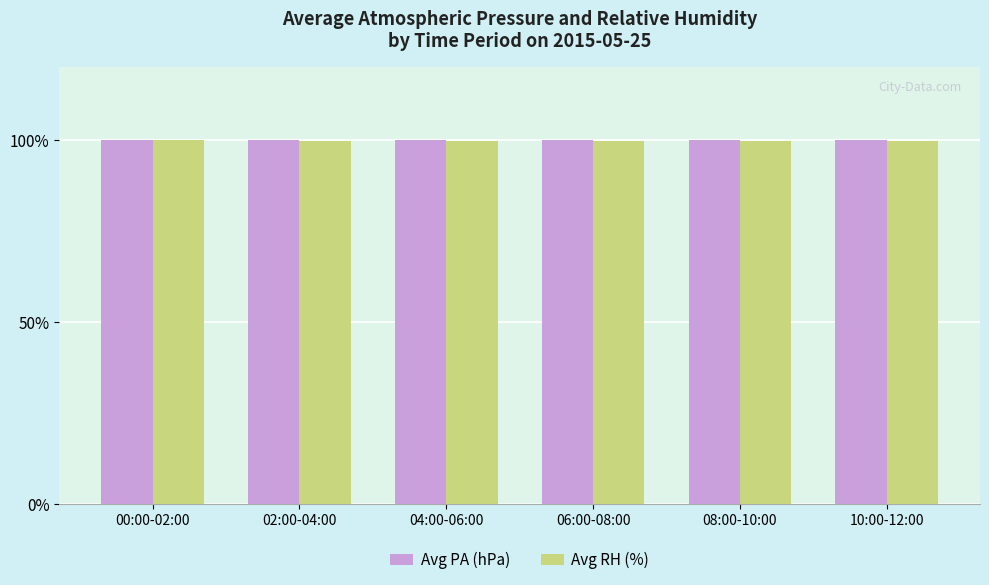

What is the value of the Avg PA (hPa) bar at the 6th from the left?

100.0